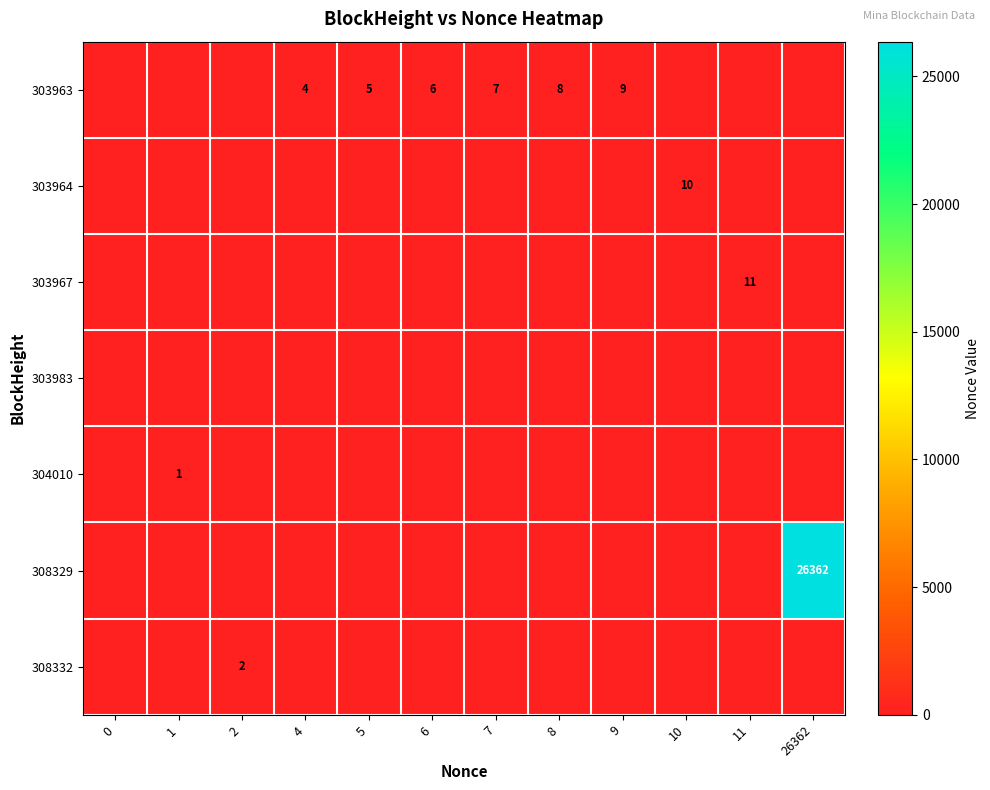

What is the greatest value displayed?

26362